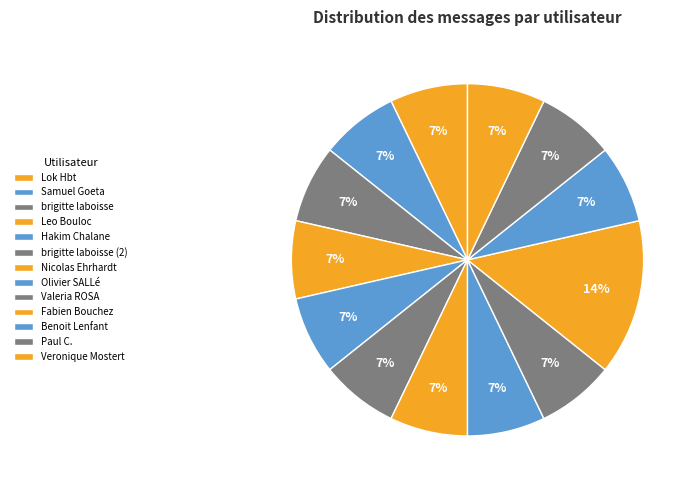

What percentage is the Nicolas Ehrhardt slice, to the nearest percent?

7%